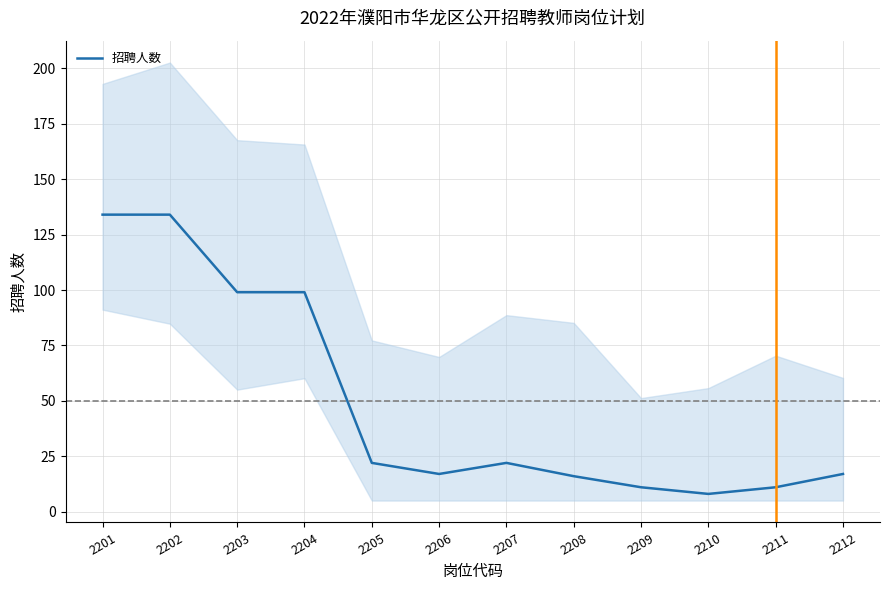

Which category has the highest value across all series?

2201